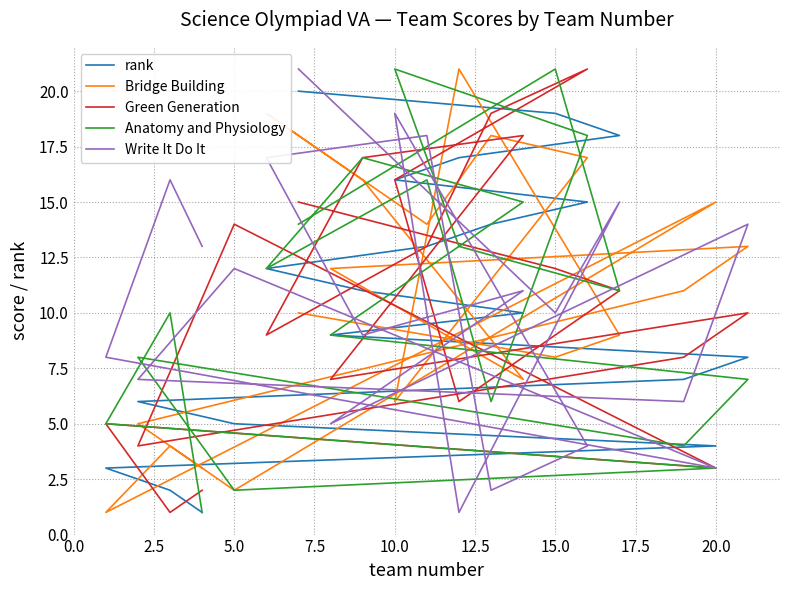

What are all the series names shown in the legend?

rank, Bridge Building, Green Generation, Anatomy and Physiology, Write It Do It